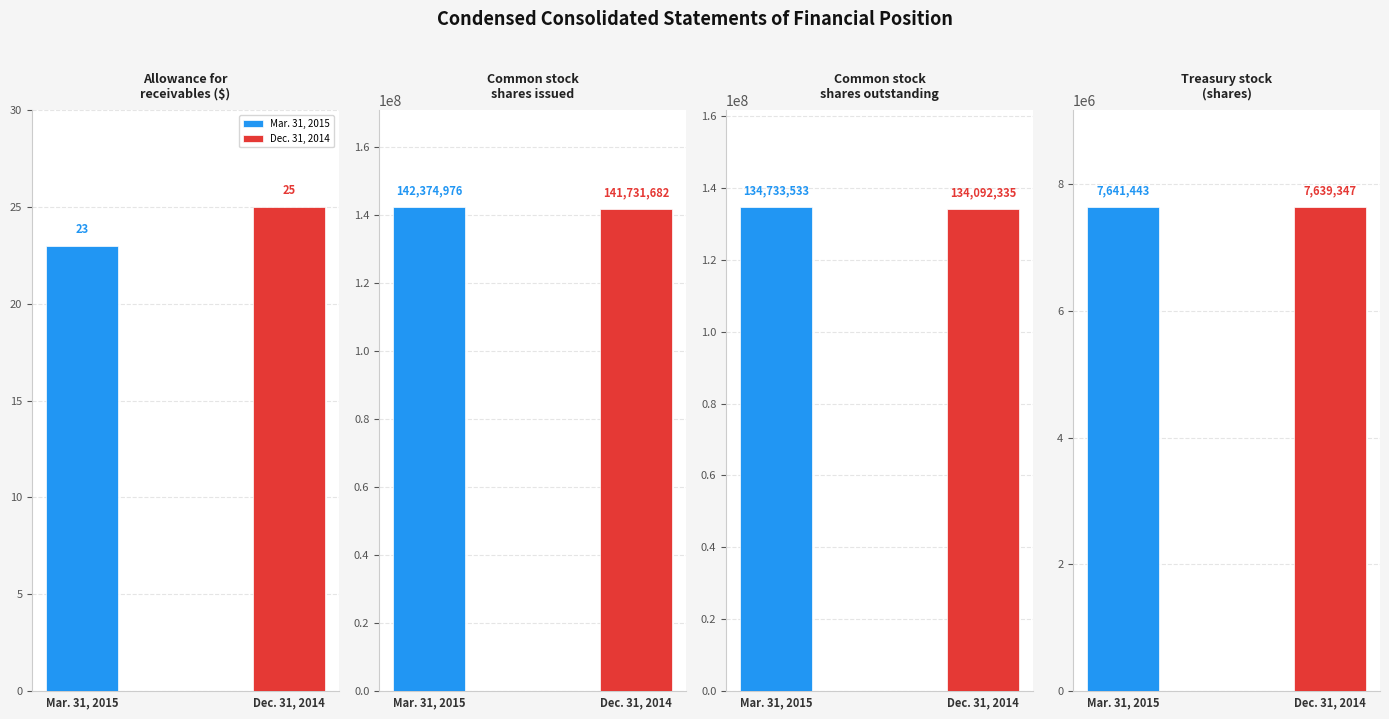

List the series in order of their overall mean, highest first.

Mar. 31, 2015, Dec. 31, 2014